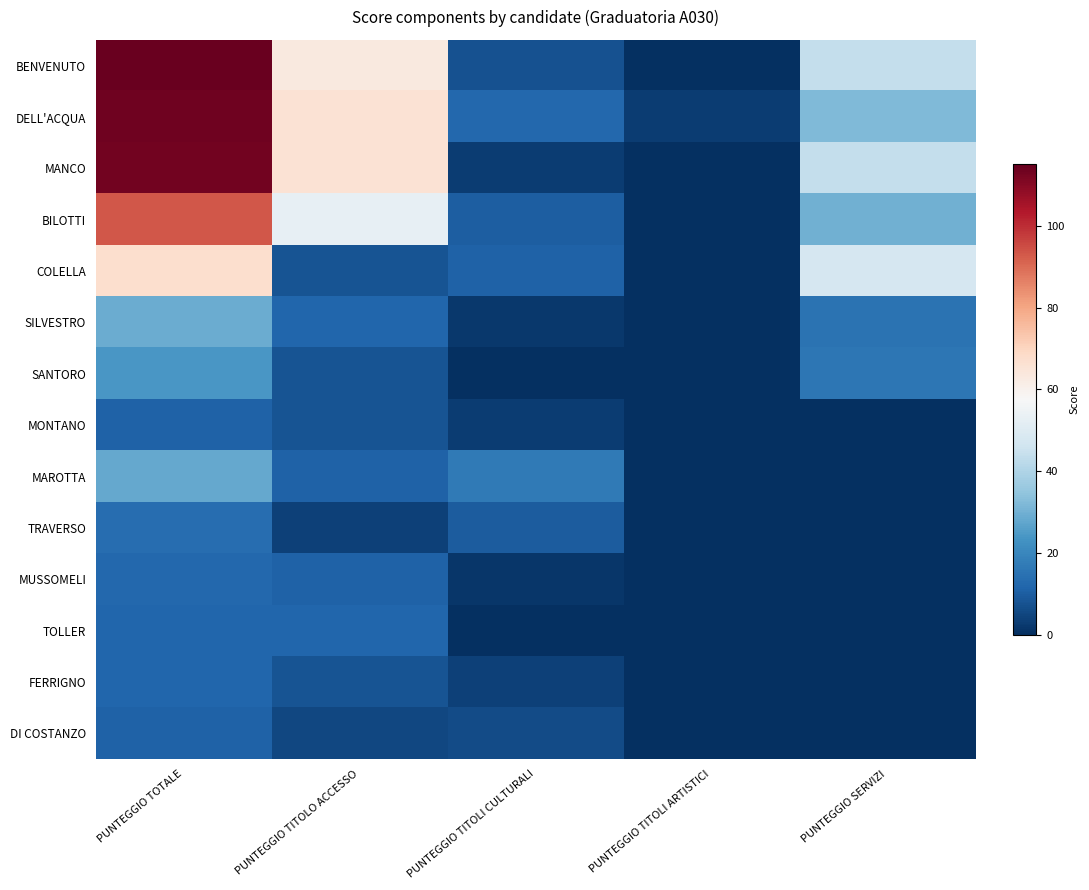

Which series has the largest total across all categories?

BENVENUTO